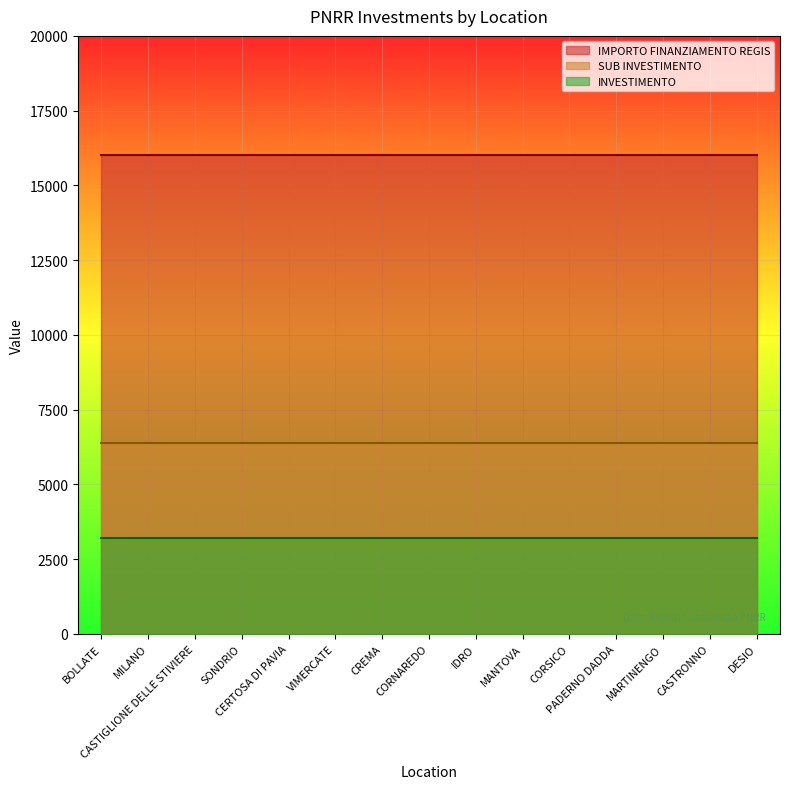

What is the sum of the INVESTIMENTO values at CREMA and CASTIGLIONE DELLE STIVIERE?

6400